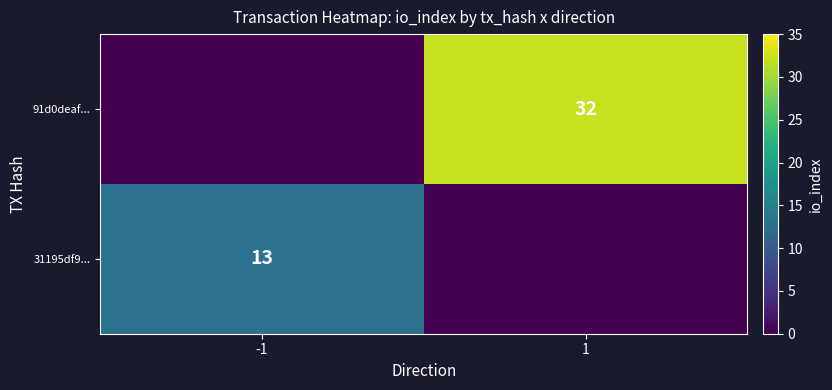

Is the value of 91d0deaf... at 1 greater than the value of 31195df9... at -1?

Yes